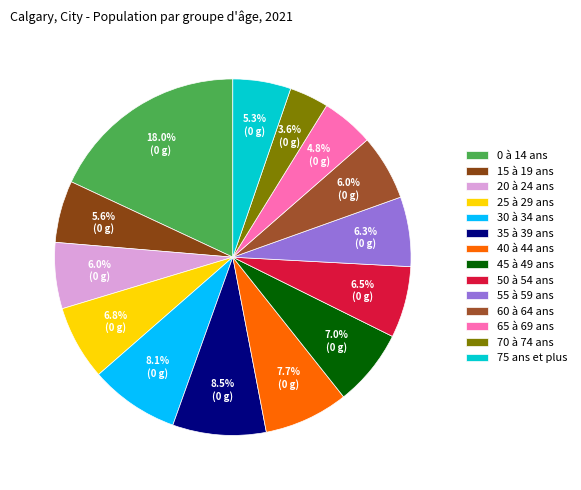

What is the largest slice in the pie chart?

0 à 14 ans